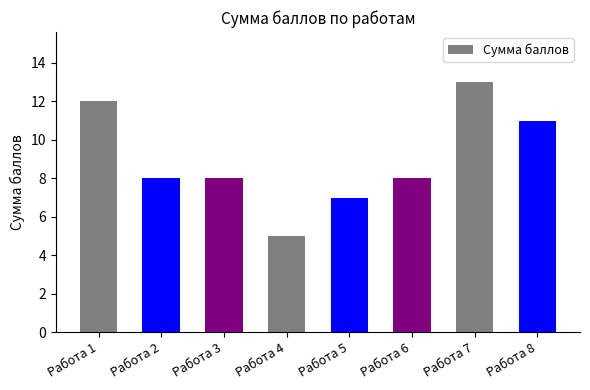

What is the average value?

9